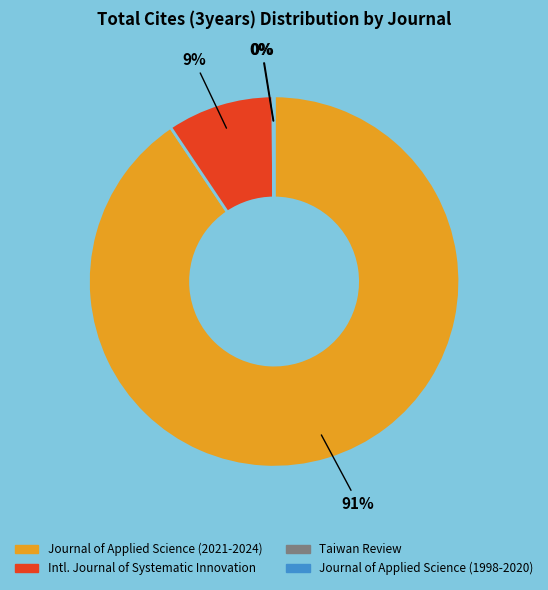

True or false: Intl. Journal of Systematic Innovation accounts for 18% of the total.

False